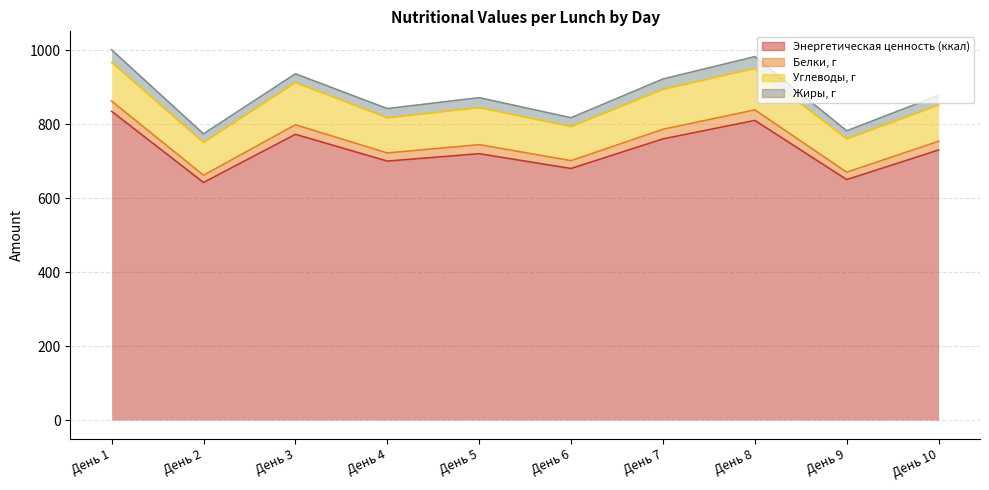

At how many categories does at least one series exceed 846?

6